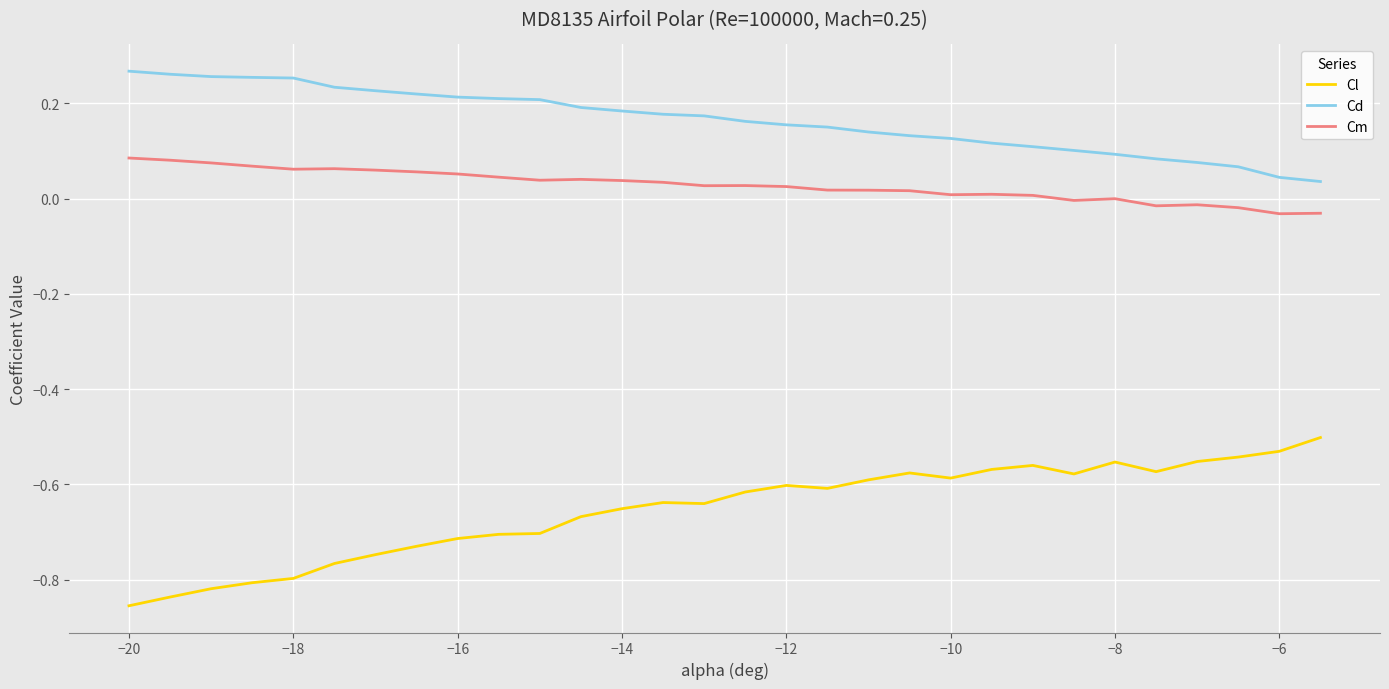

Which series has the largest total across all categories?

Cd